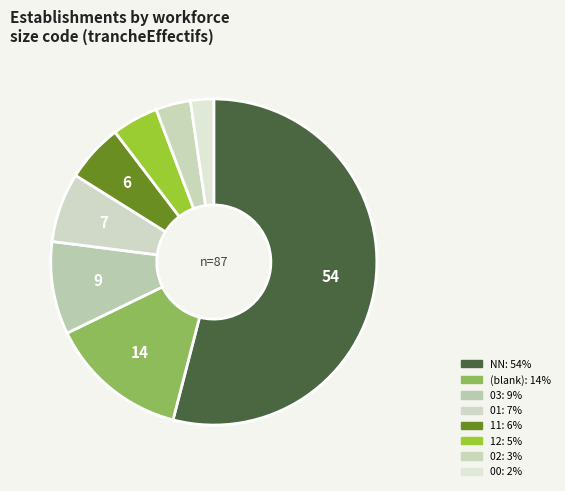

Is there any slice that represents more than half of the pie?

Yes